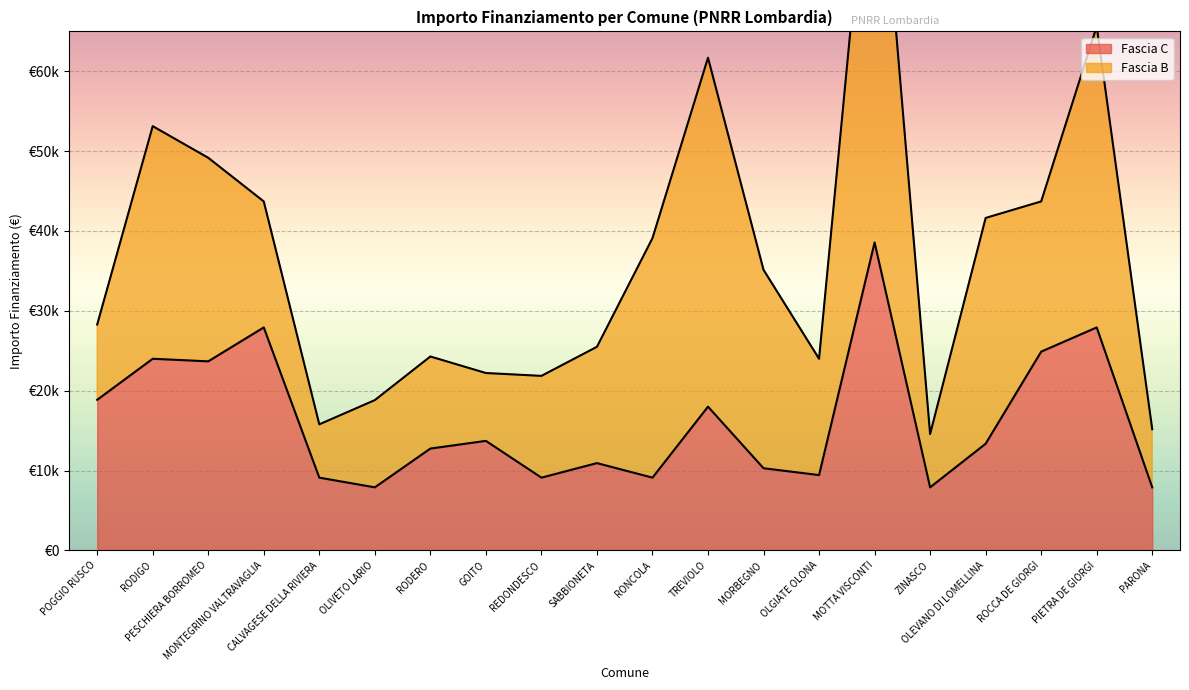

Does the chart display data point markers on the line(s)?

No